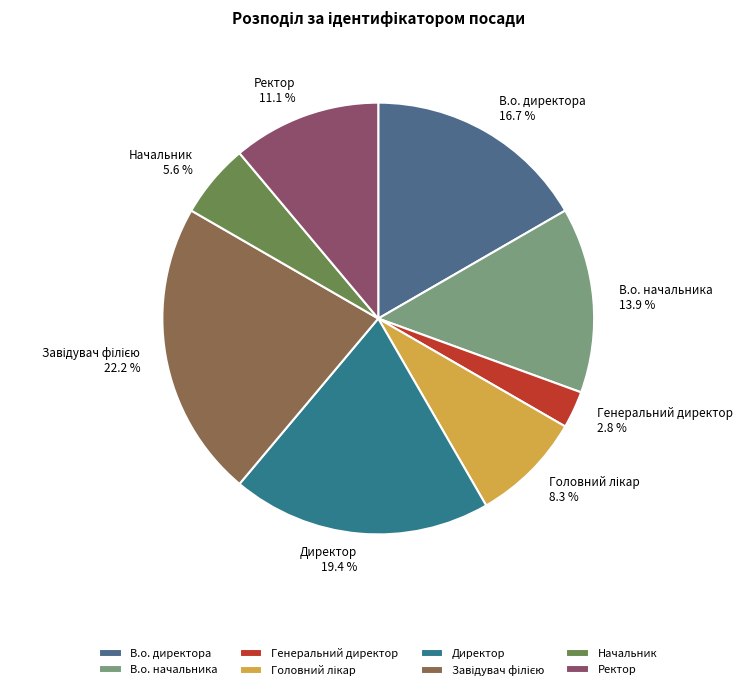

Which slice is the smallest?

Генеральний директор